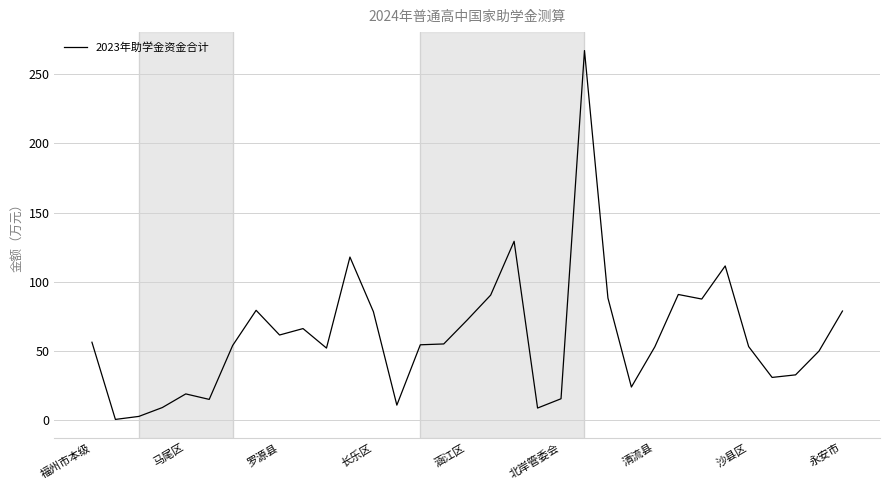

What is the maximum value shown in the chart?

267.1